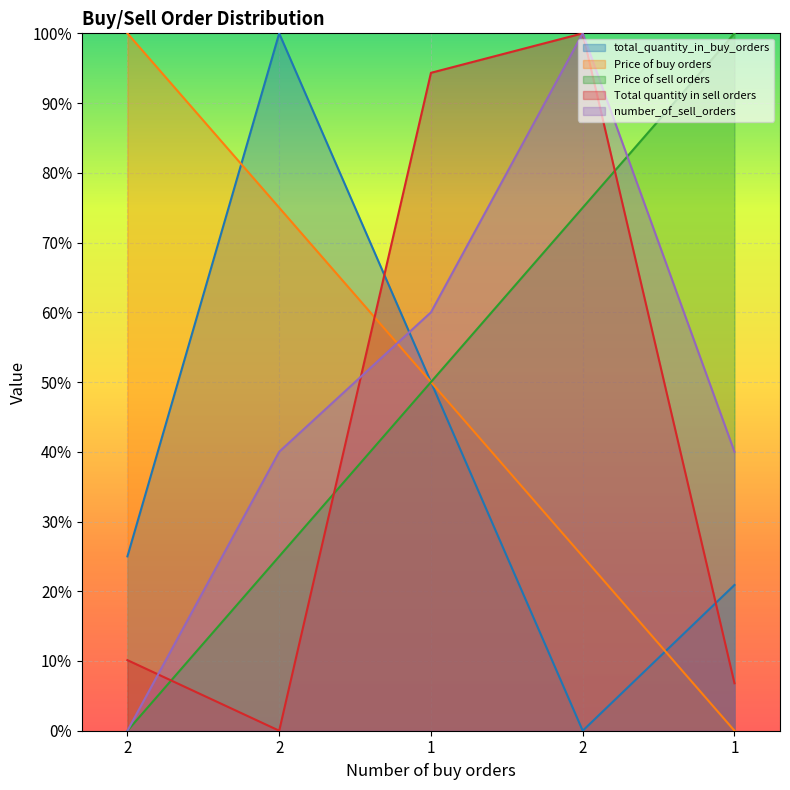

At which category does Total quantity in sell orders reach its first local peak?

2